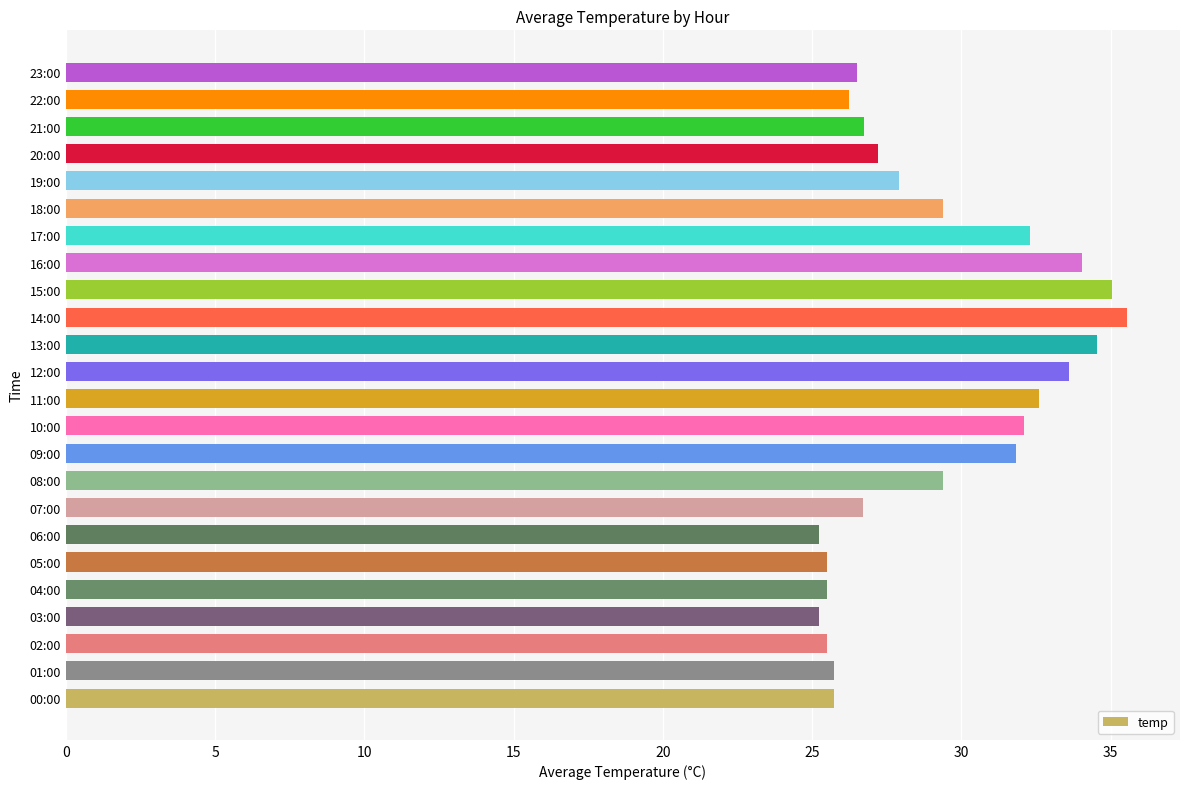

What is the difference between the second highest and minimum values?

9.8